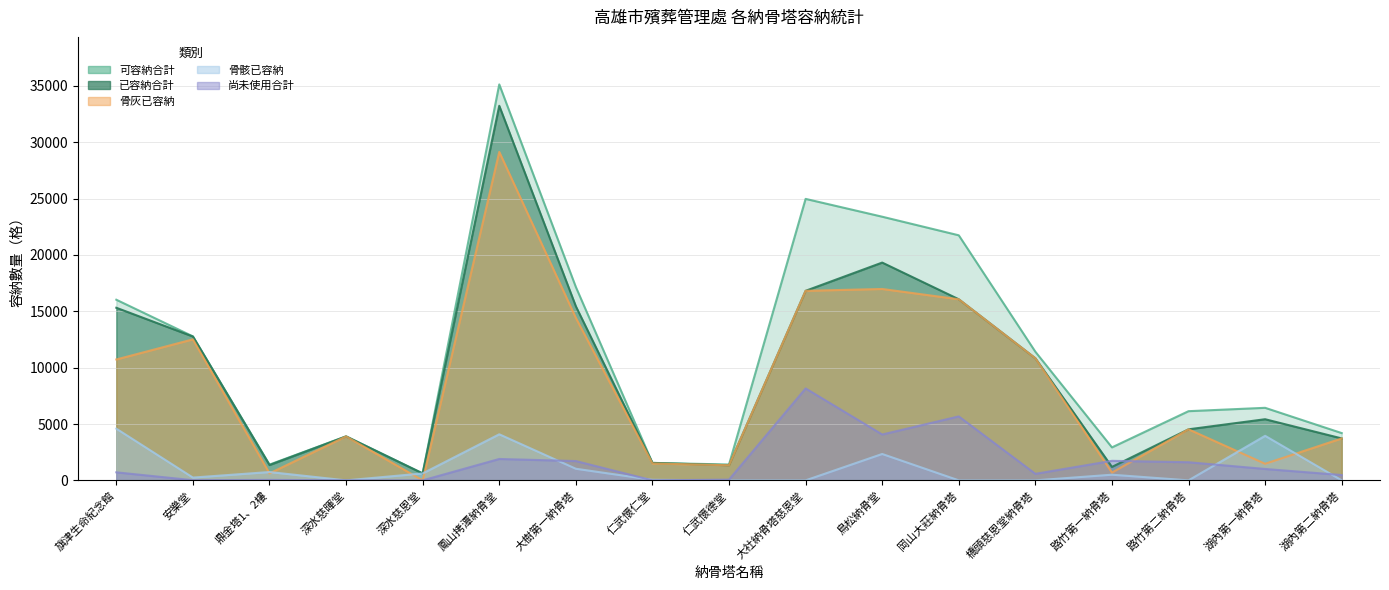

True or false: 已容納合計 and 可容納合計 intersect in this chart.

False